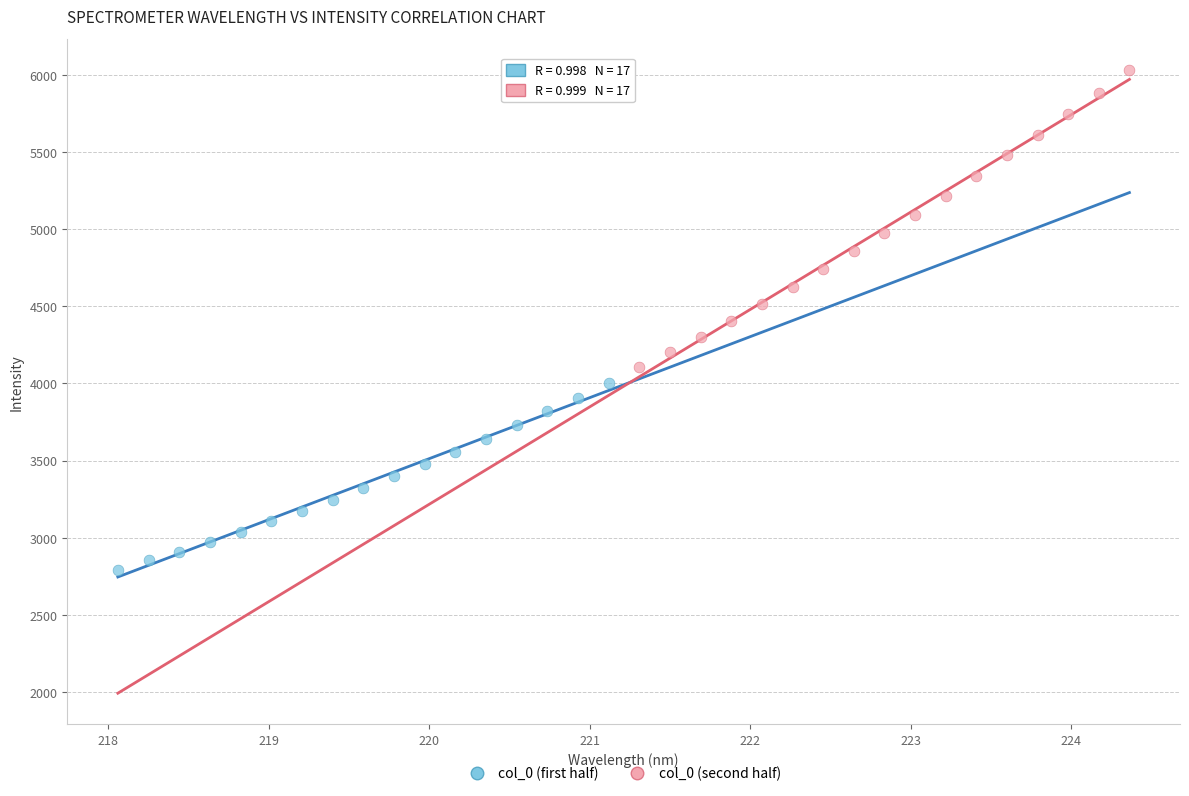

Which series reaches the maximum Y coordinate?

col_0 (second half)